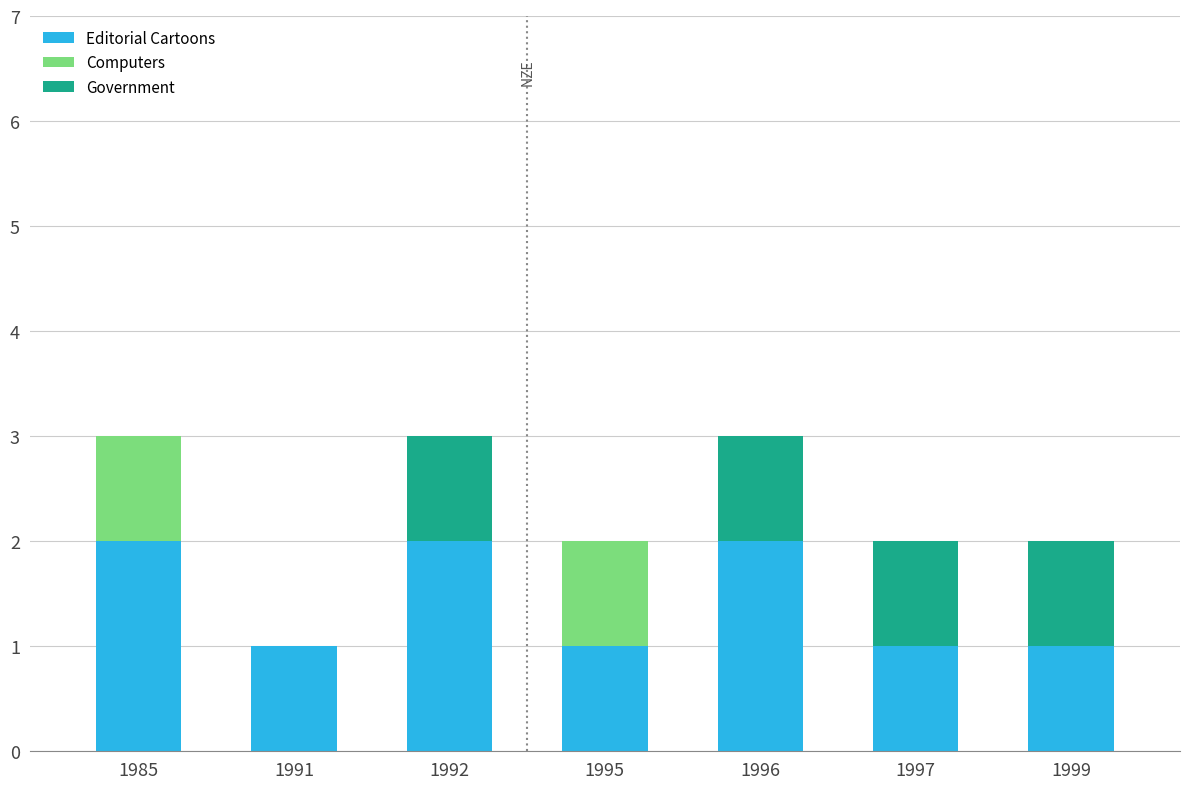

What is the sum of all Editorial Cartoons values?

10